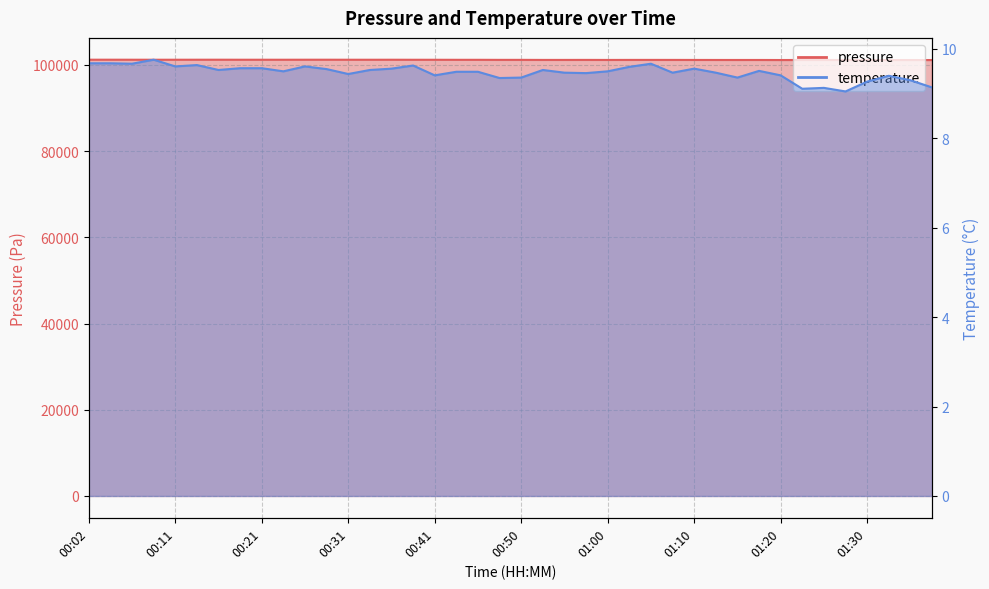

True or false: pressure and temperature intersect in this chart.

False